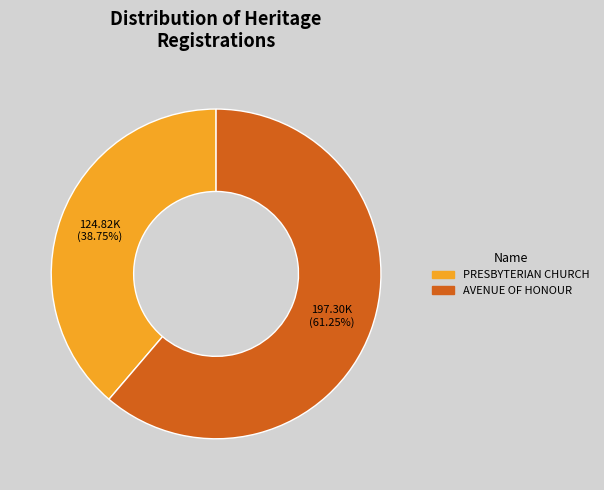

What is the total percentage of AVENUE OF HONOUR and PRESBYTERIAN CHURCH?

100.0%